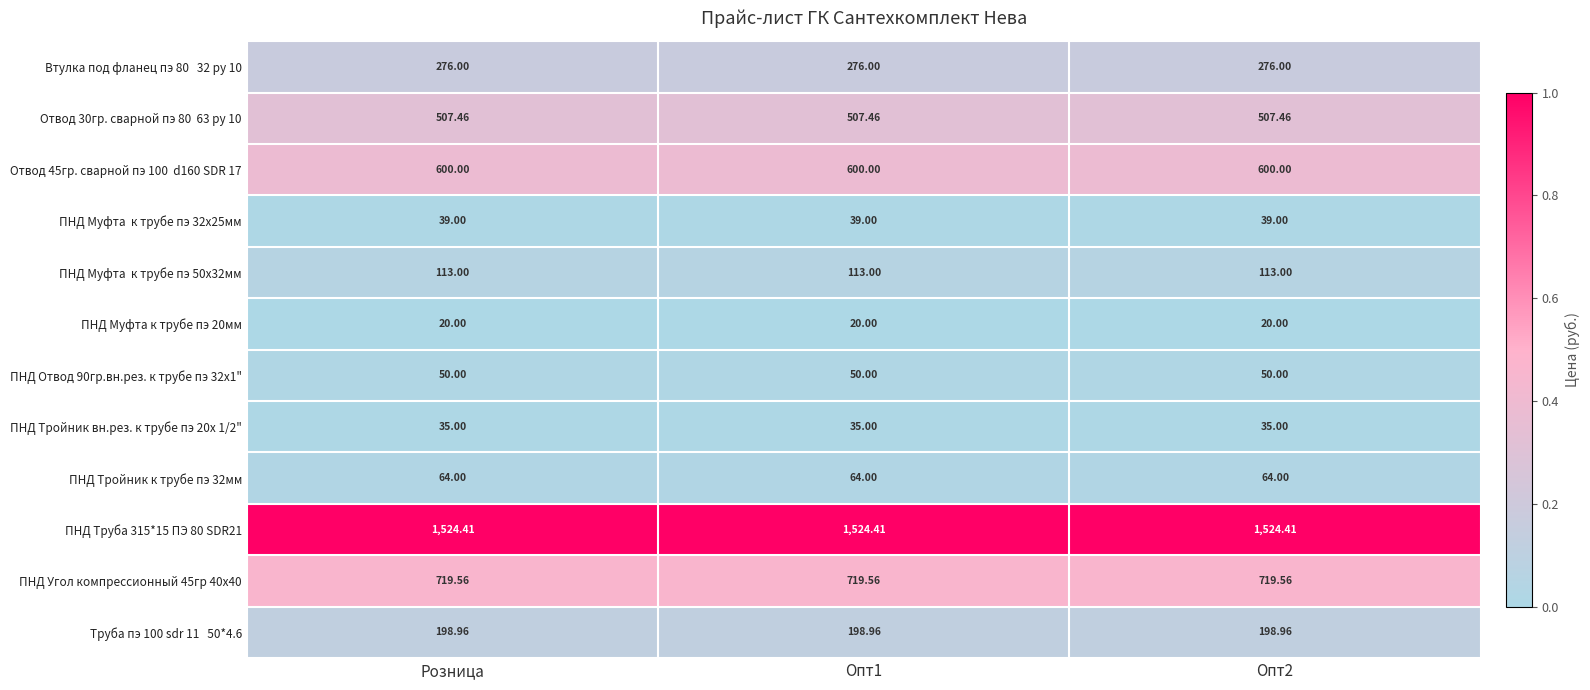

What is the total value across all series at Опт1?

4147.4